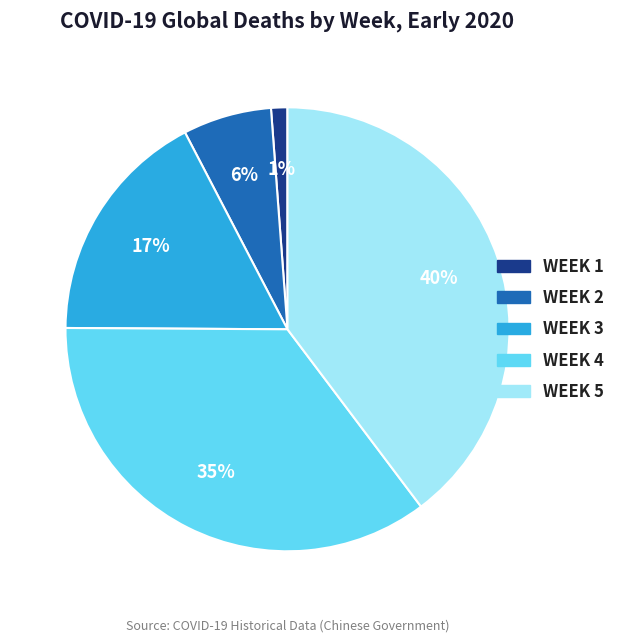

Which slice is the smallest?

WEEK 1